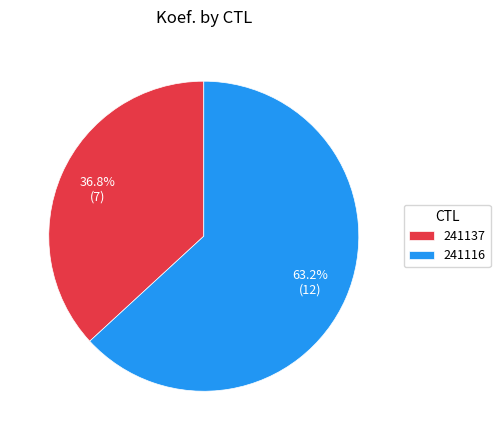

What percentage is the 241116 slice, to the nearest percent?

63%